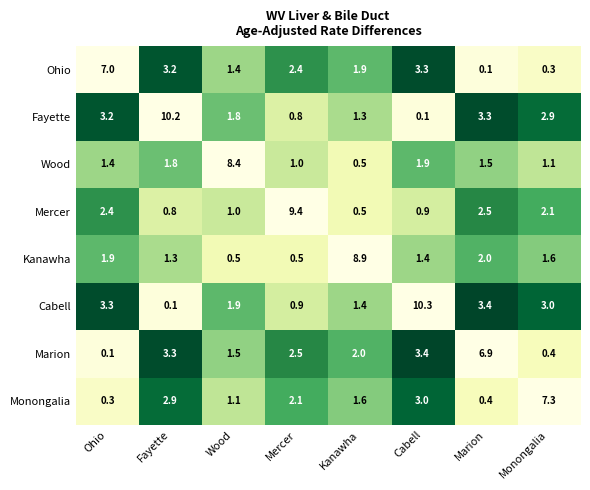

Count the number of categories in the chart.

8